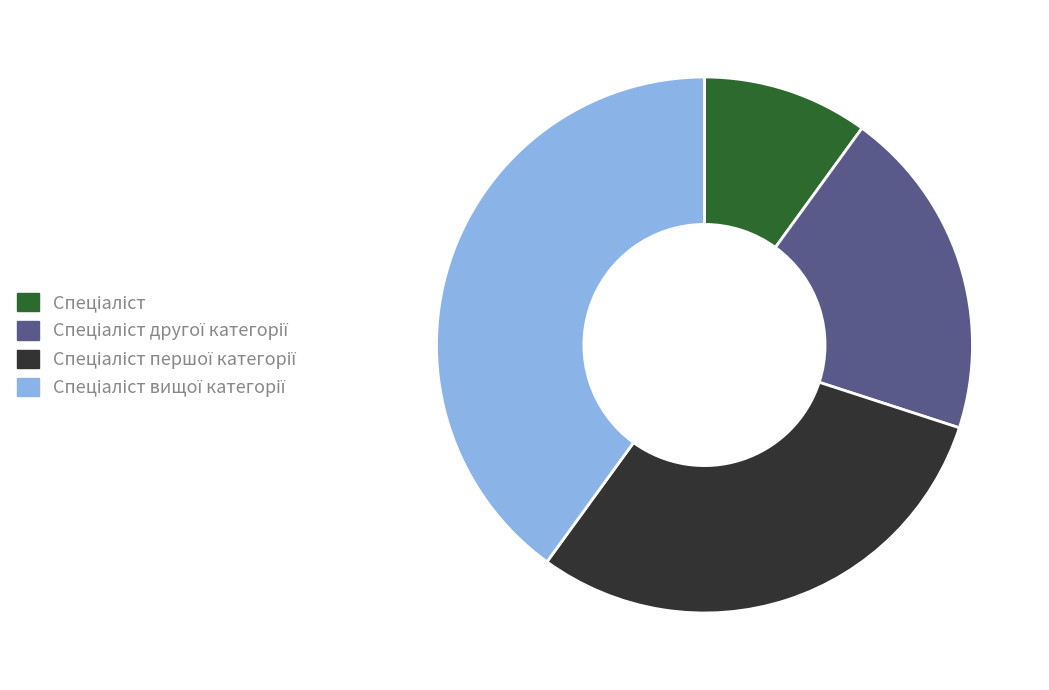

Count the number of slices in the pie.

4